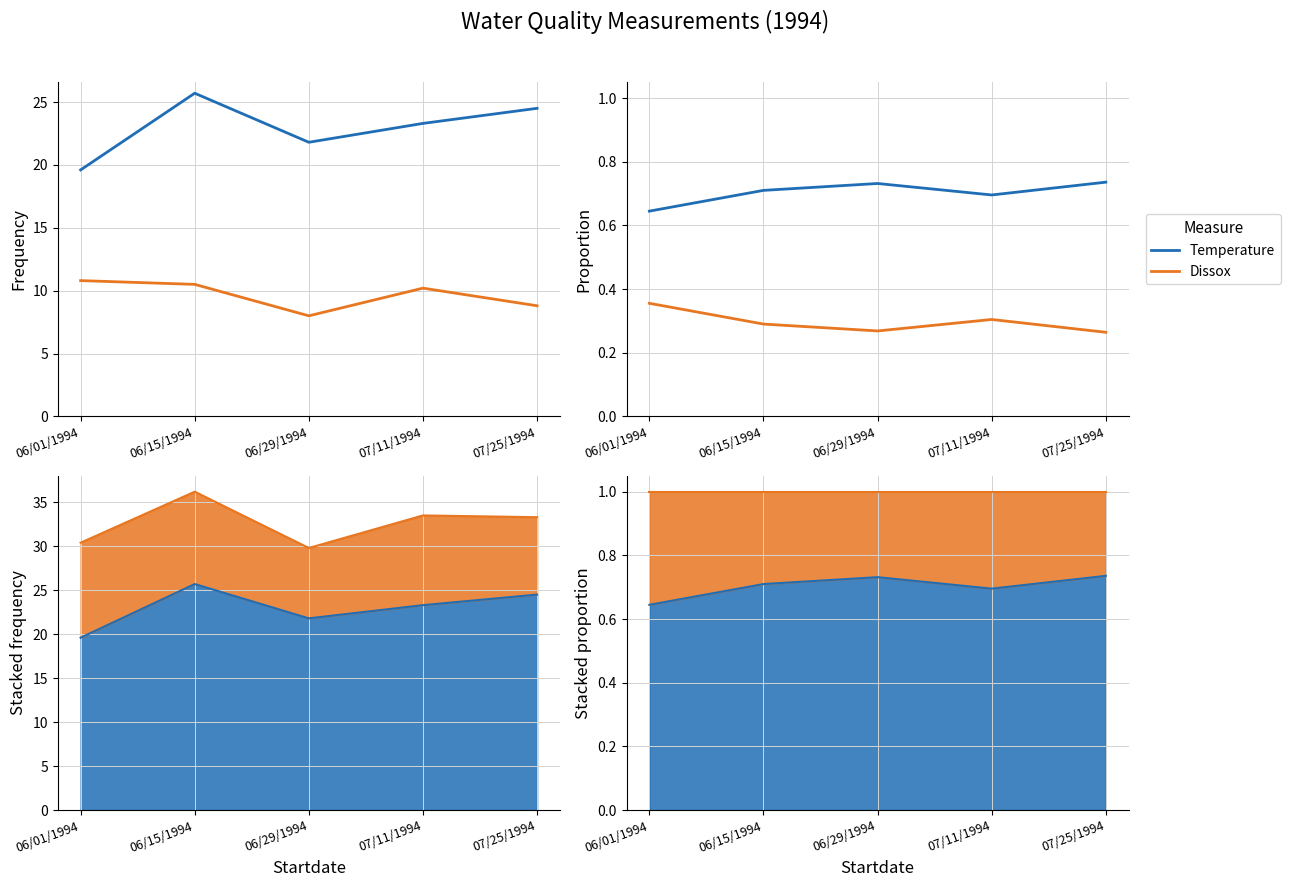

List the labels in order of Dissox value, smallest first.

07/25/1994, 06/29/1994, 06/15/1994, 07/11/1994, 06/01/1994